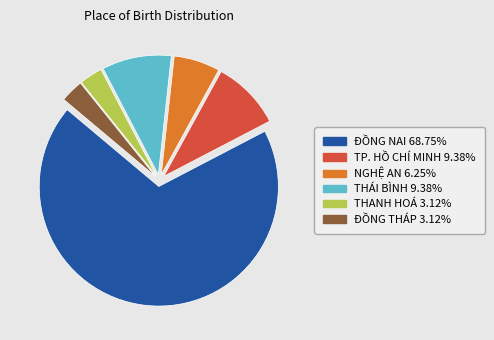

Count the number of slices in the pie.

6